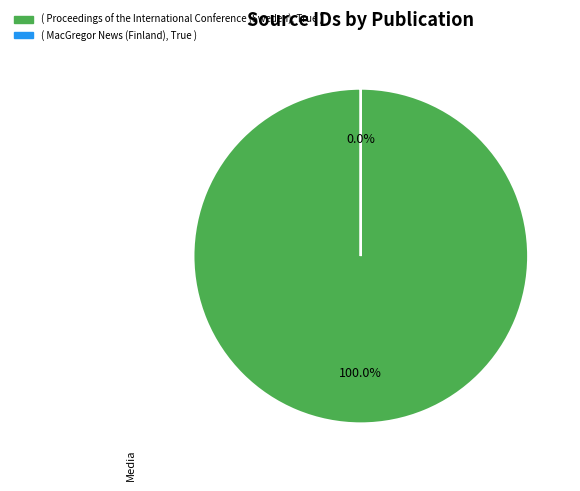

What is the change in value from Proceedings of the International Conference (Sweden) to MacGregor News (Finland)?

-21100289815